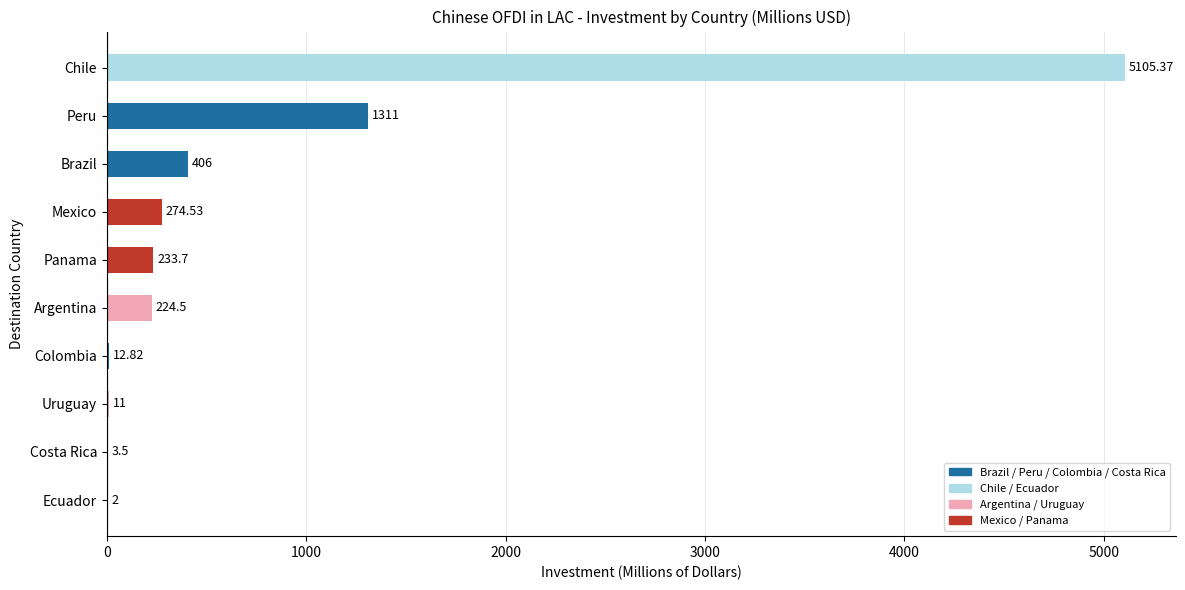

Between Uruguay and Argentina, which is larger?

Argentina